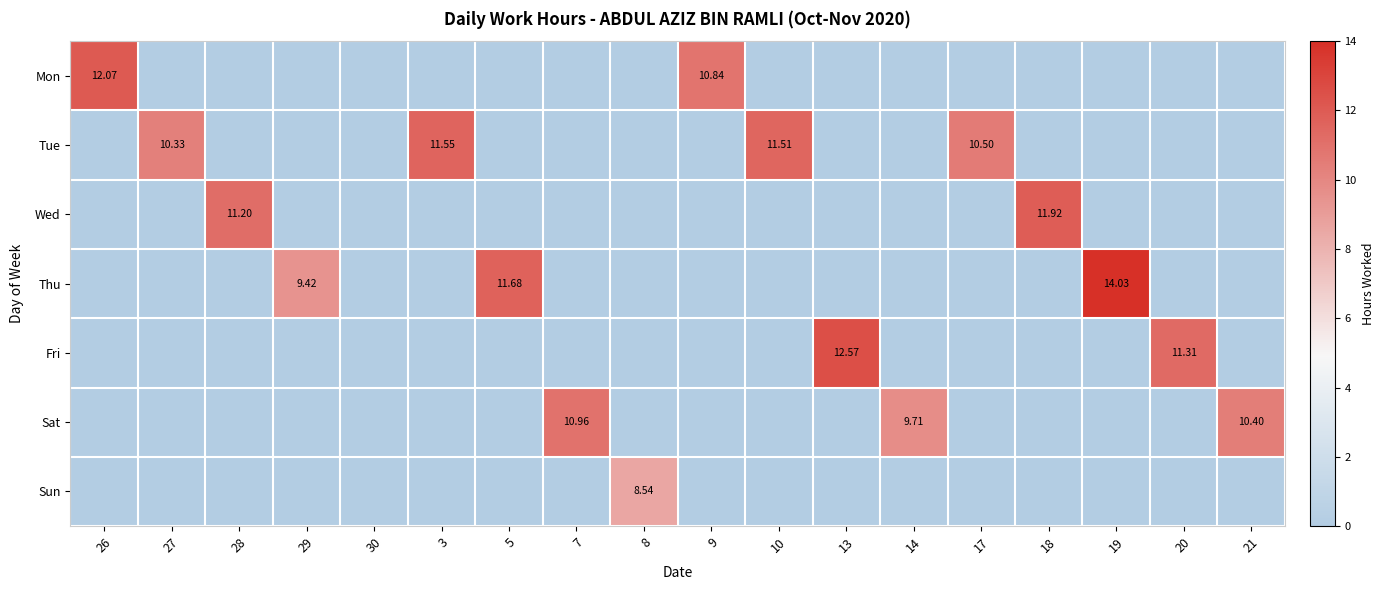

How many values in the Fri series exceed 0?

2